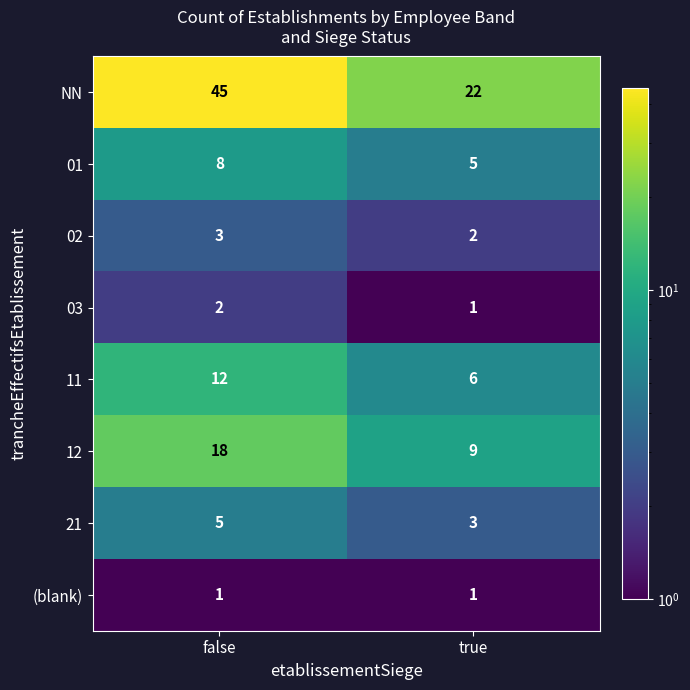

What is the approximate value of NN at true, to the nearest 5?

20